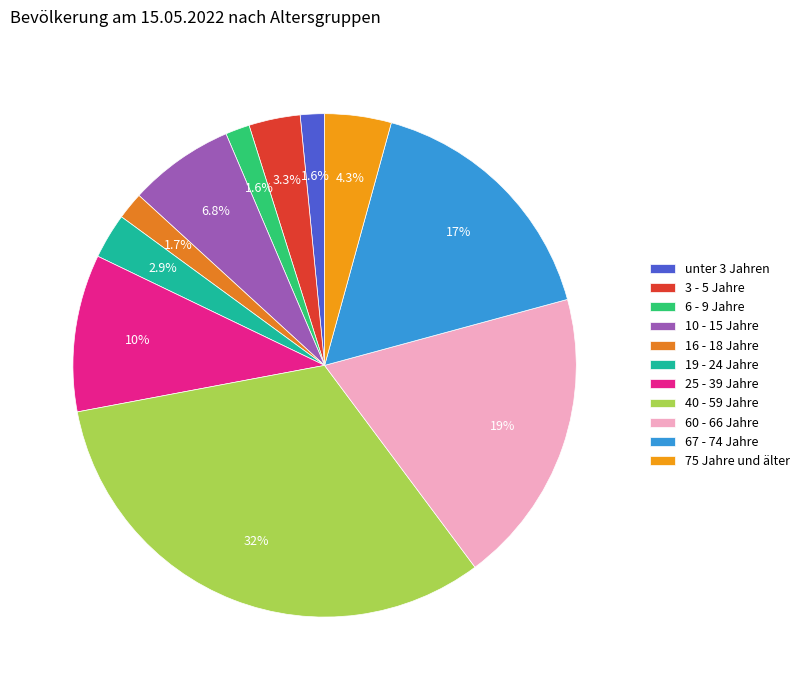

Does any single category account for the majority?

No